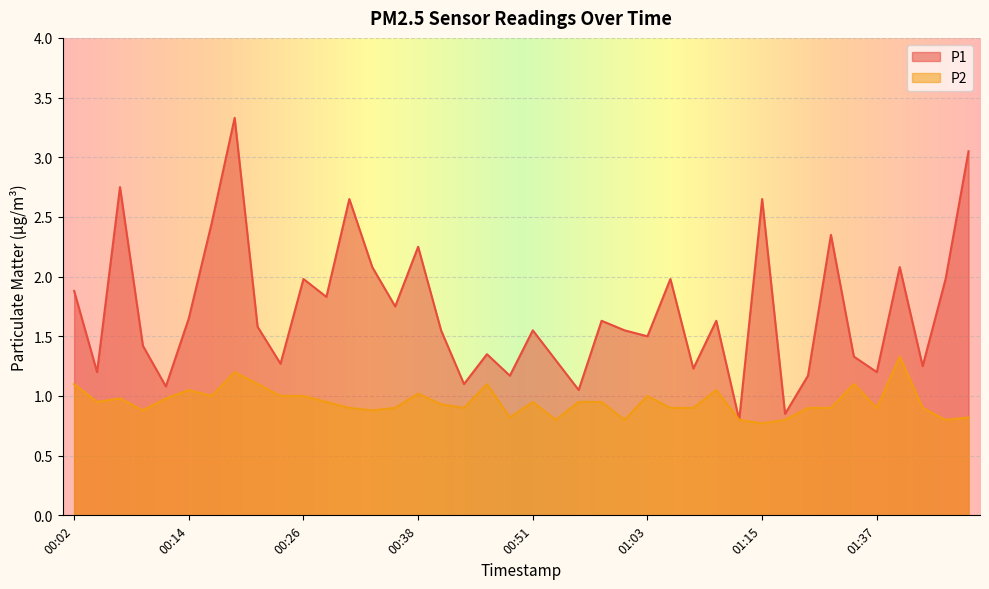

What is the maximum value for P2?

1.3